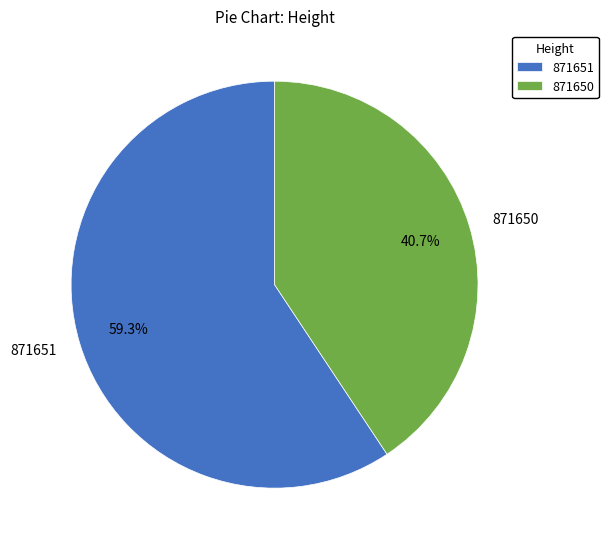

Which category has the biggest portion of the pie?

871651